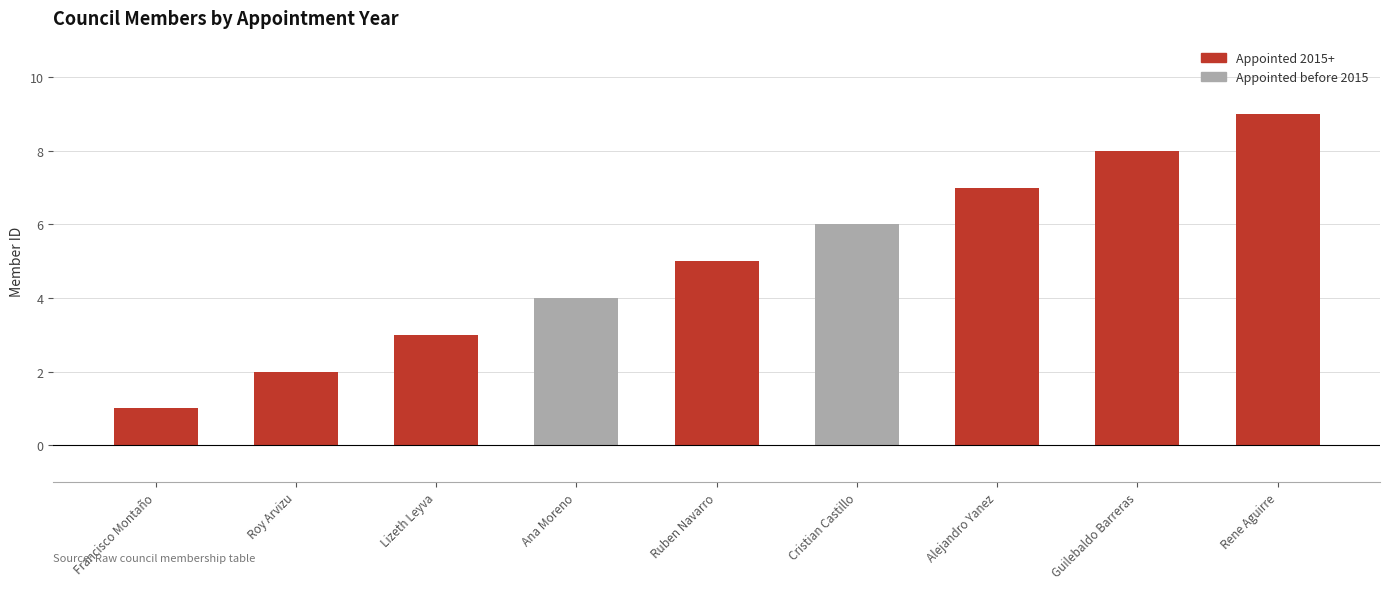

What is the smallest value displayed?

1